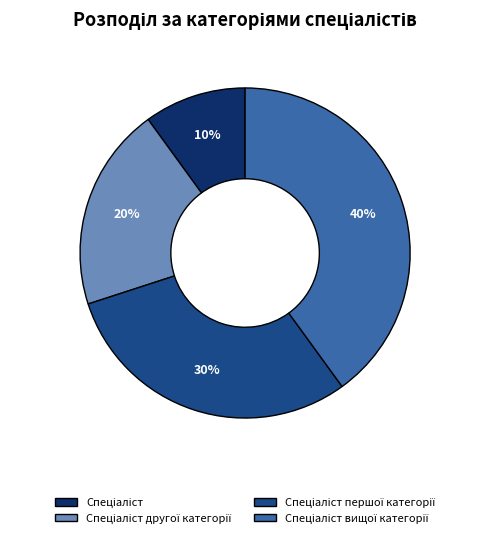

To the nearest percent, what is the average slice percentage?

25%